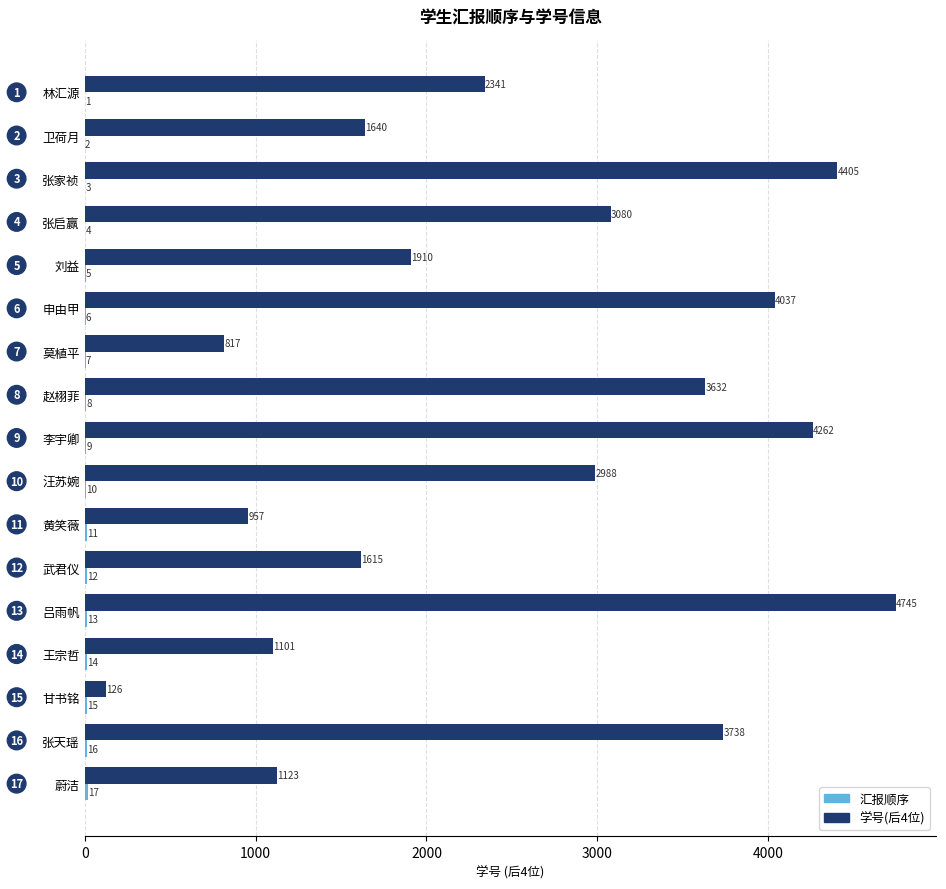

Where is 学号(后4位) nearest to the value 2435?

林汇源